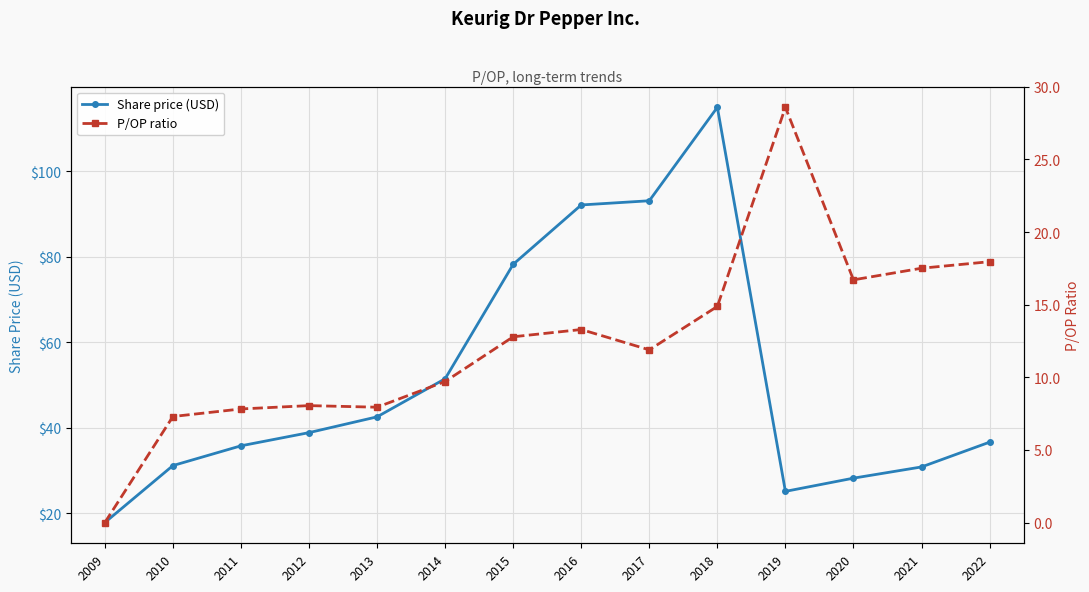

Which series ends up on top after the final intersection of Share price (USD) and P/OP ratio?

Share price (USD)